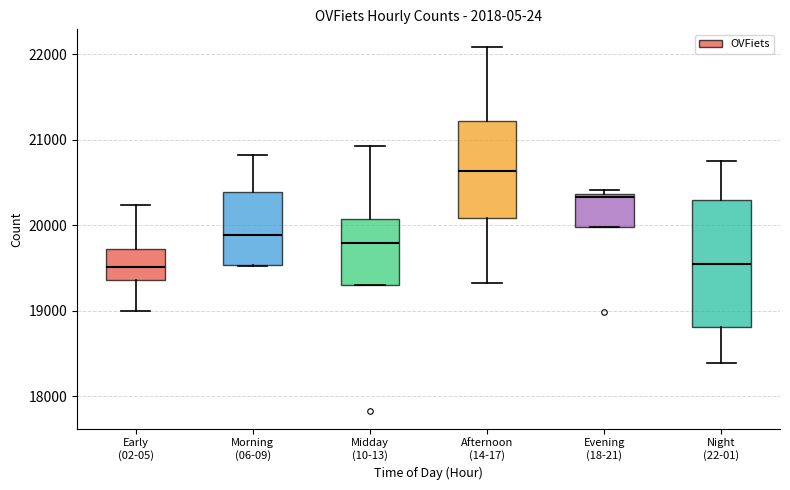

Reading left to right, transcribe this box plot: for each box, give where its median line is, the range the box spans, and where its two whiskers end, as read against the y-axis. The values are not printed on the chart, so give them approximately, as read against the axis.

Early (02-05): median 19500, box 19400 to 19700, whiskers 19000 to 20200
Morning (06-09): median 19900, box 19500 to 20400, whiskers 19500 to 20800
Midday (10-13): median 19800, box 19300 to 20100, whiskers 19300 to 20900
Afternoon (14-17): median 20600, box 20100 to 21200, whiskers 19300 to 22100
Evening (18-21): median 20300, box 20000 to 20400, whiskers 20000 to 20400 (just above the box's upper edge)
Night (22-01): median 19500, box 18800 to 20300, whiskers 18400 to 20800